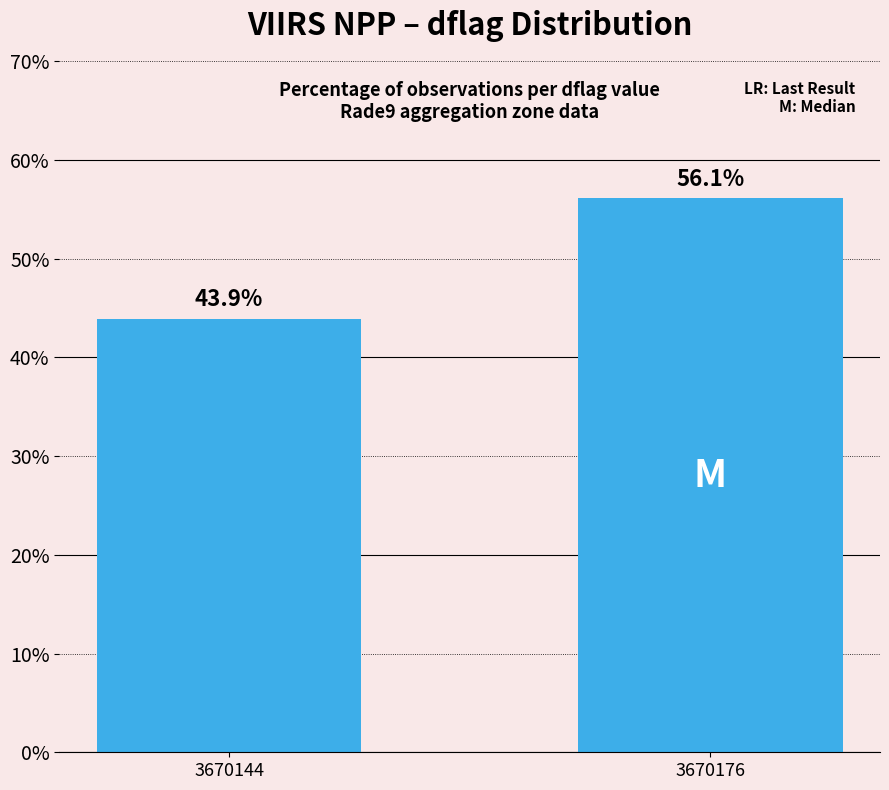

Between 3670176 and 3670144, which is larger?

3670176